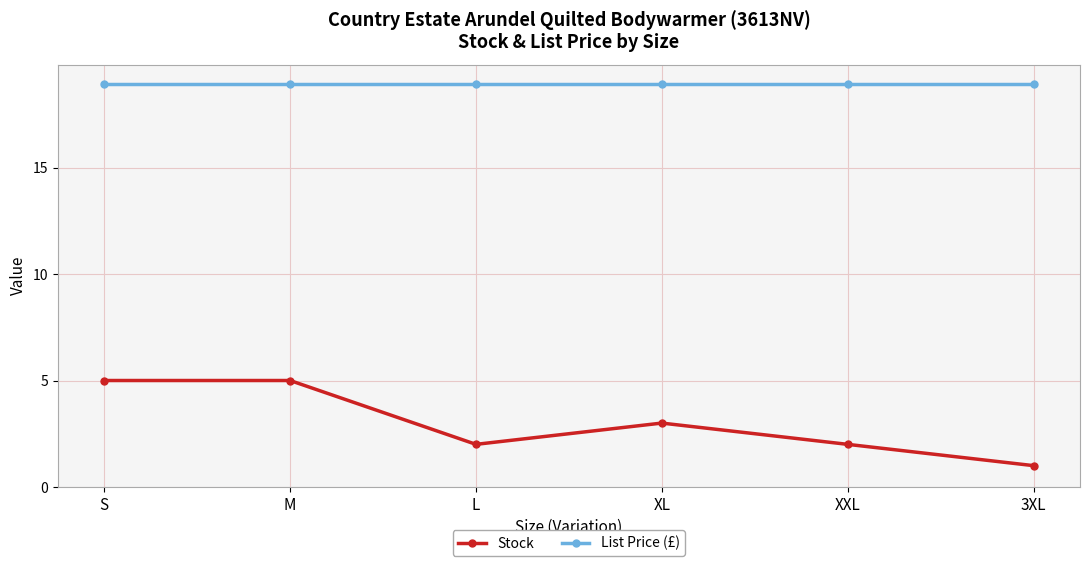

What is the label of the 6th point from the left?

3XL